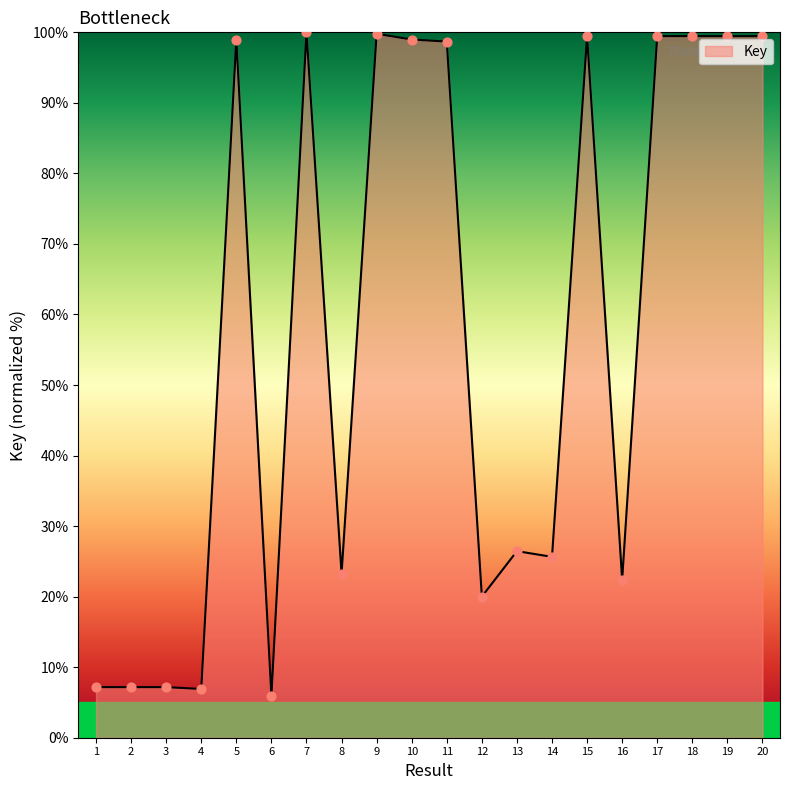

What is the change in value from 4 to 19?

+92.5